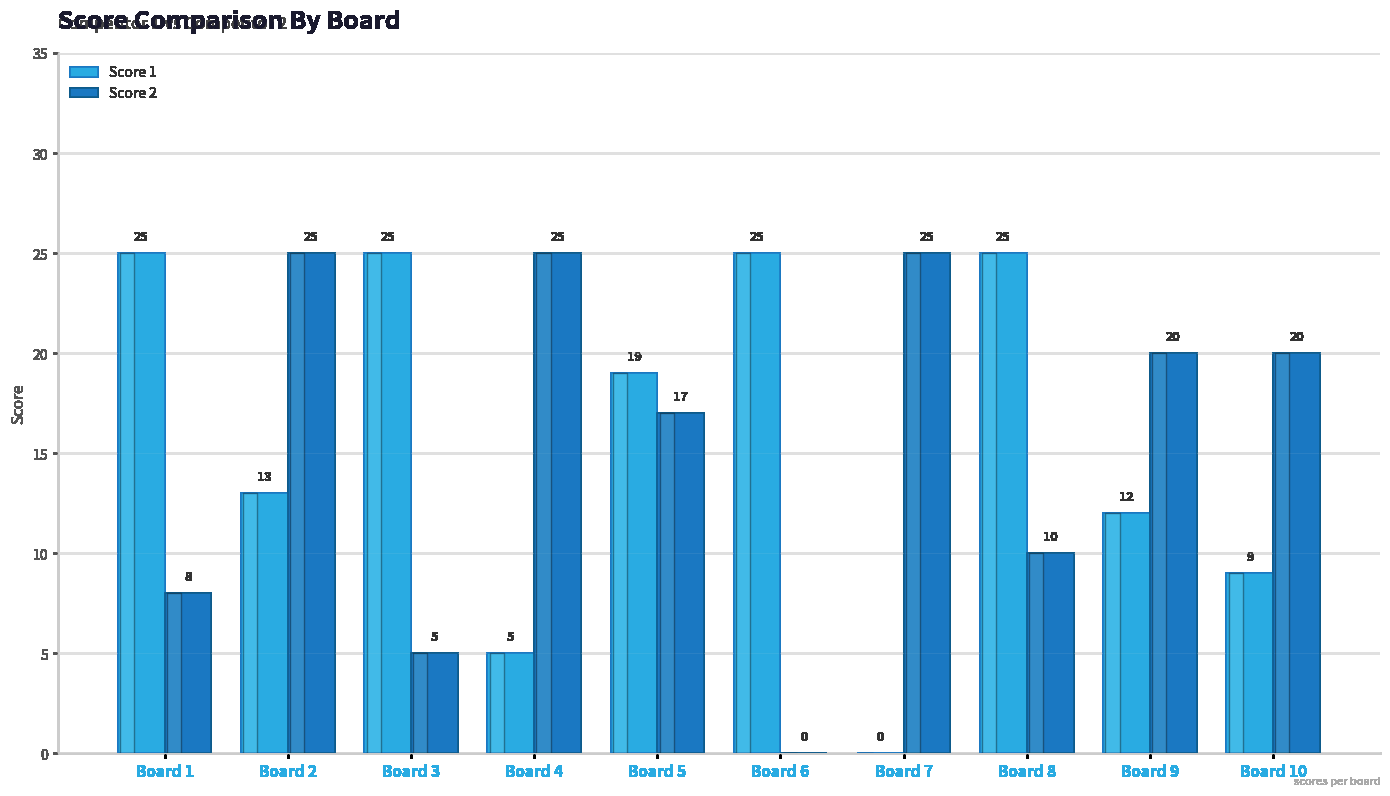

What is the average value of the Score 1 series?

16